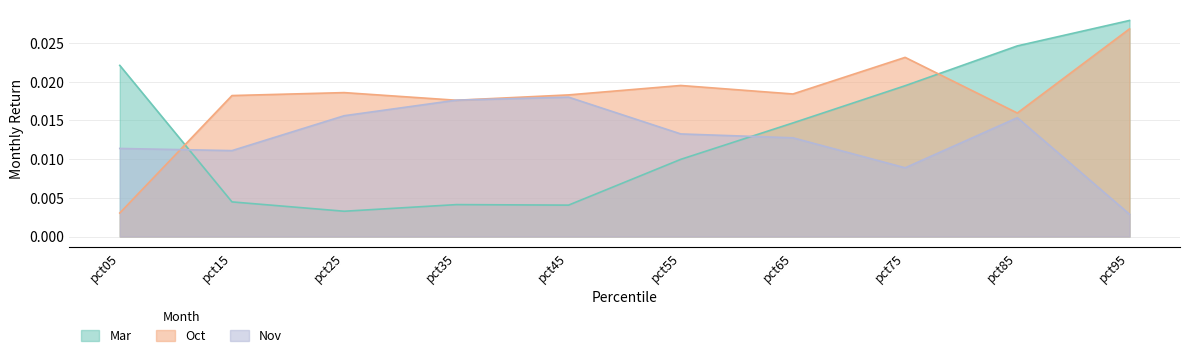

What is the sum of all Nov values?

0.1